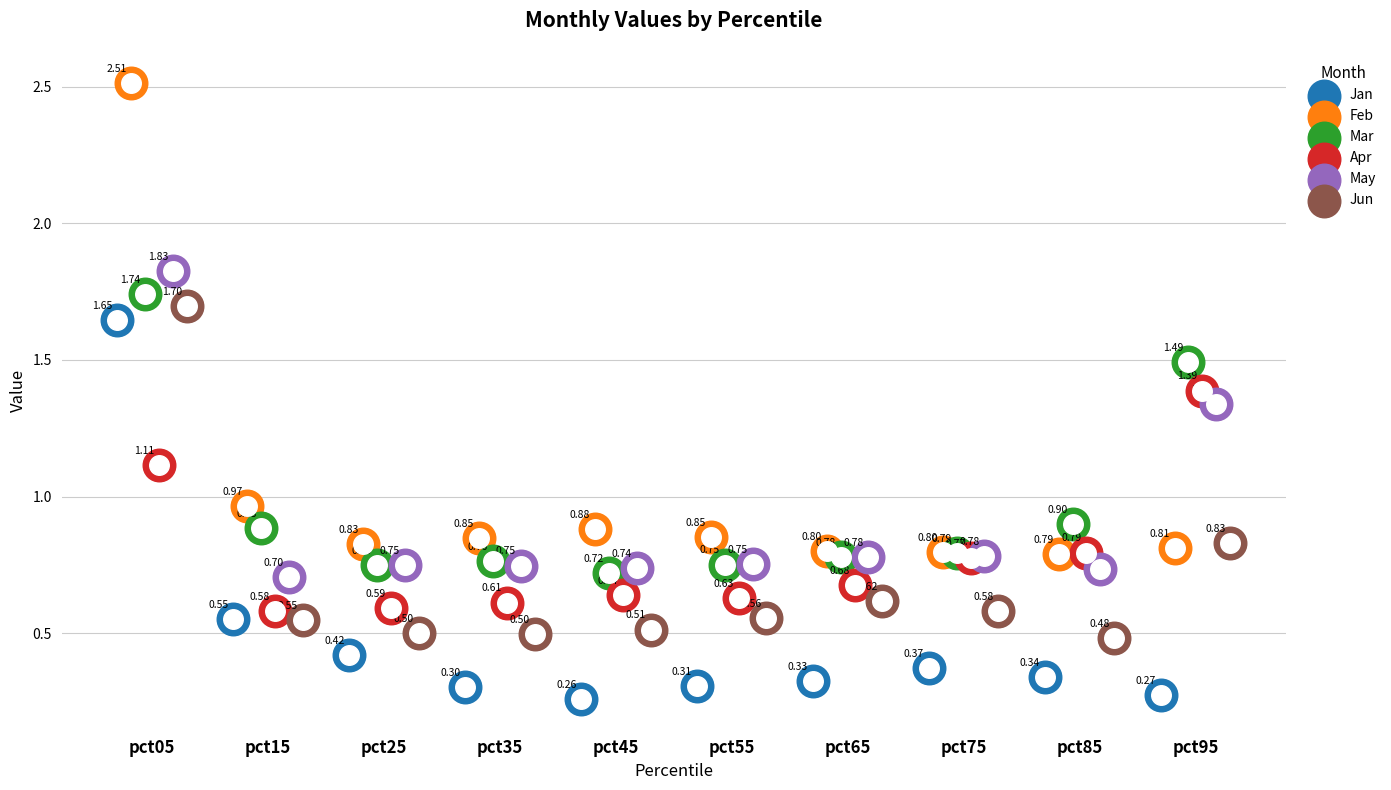

At which category is the sum across all series the highest?

pct05